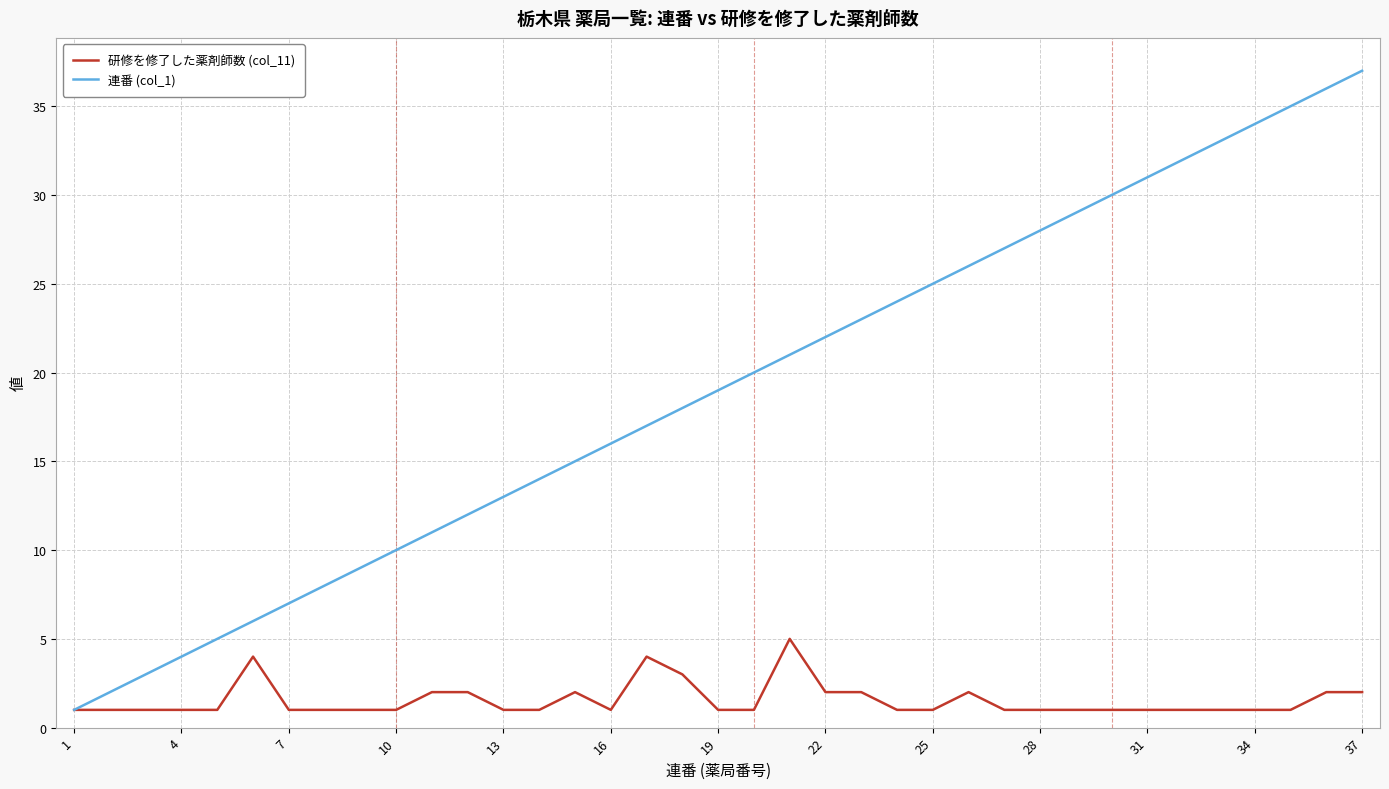

What is the greatest value displayed?

37